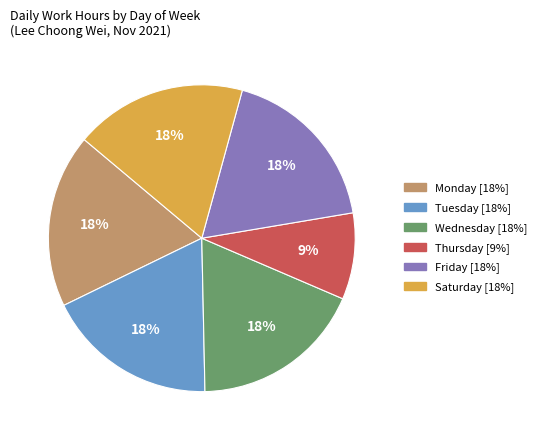

To the nearest percent, what is the average slice percentage?

17%